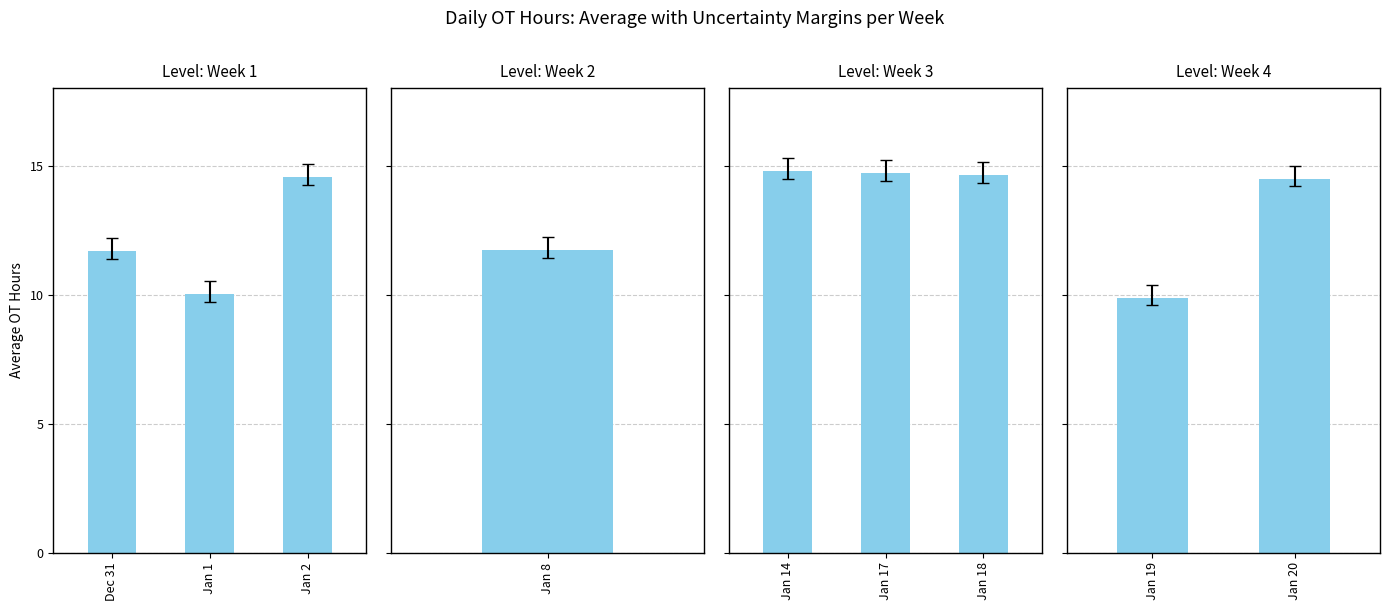

Does the chart contain stacked bars?

No